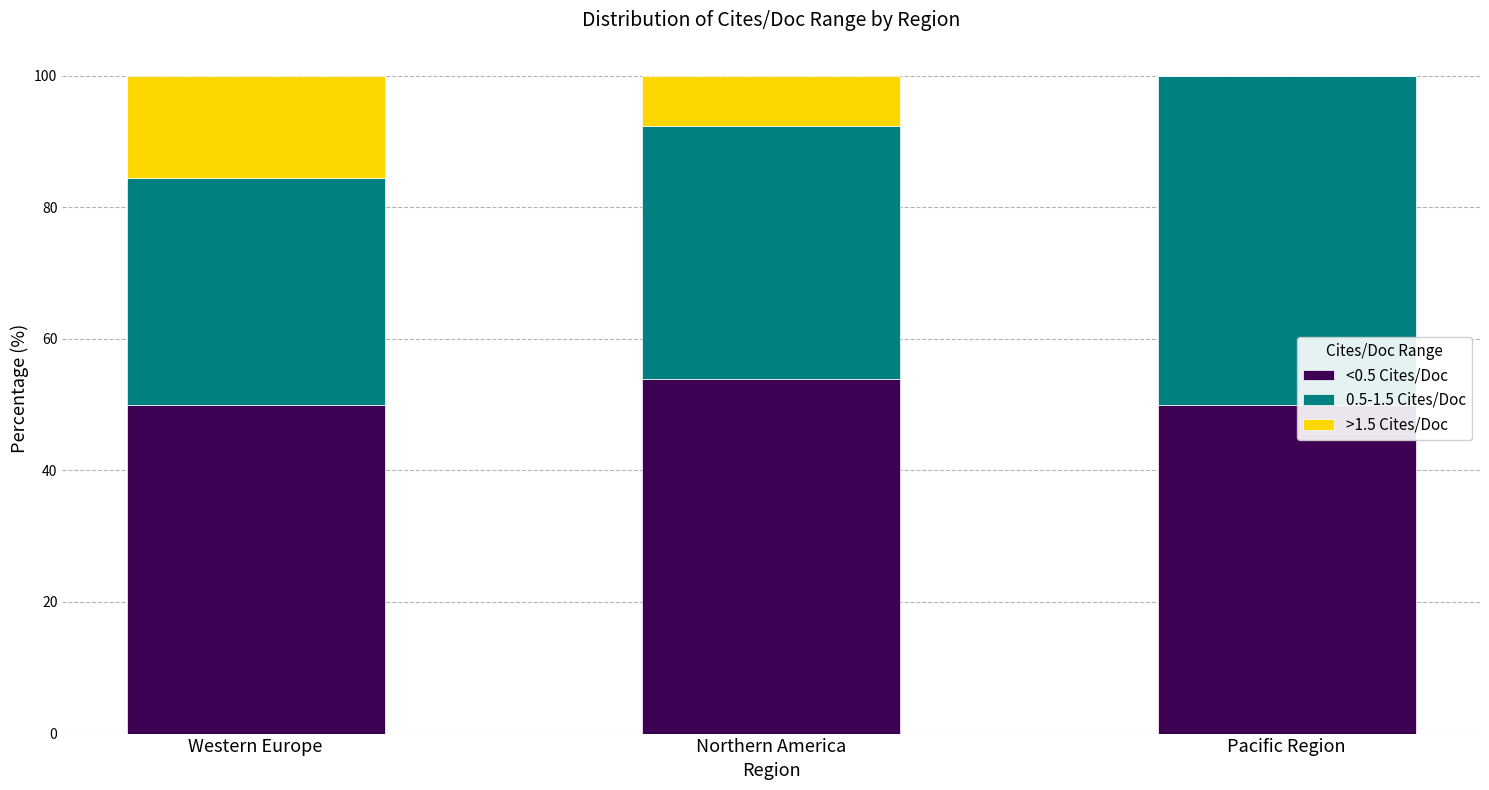

Reading left to right, what are the values for <0.5 Cites/Doc?

Western Europe=50.0	Northern America=53.9	Pacific Region=50.0